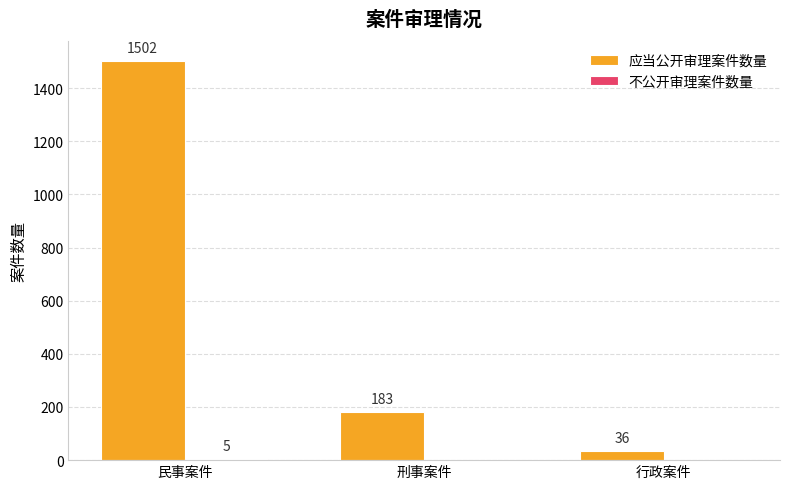

What is the sum of the 应当公开审理案件数量 values at 行政案件 and 刑事案件?

219